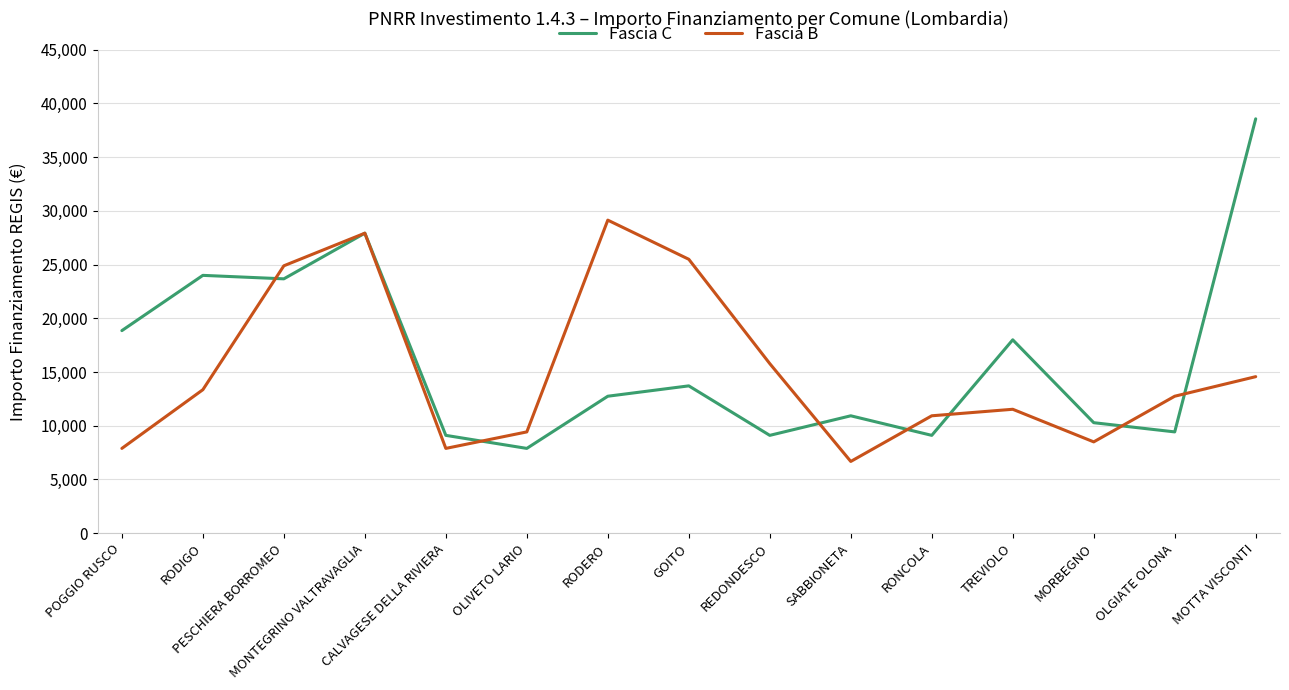

Which series has the largest range (max minus min)?

Fascia C